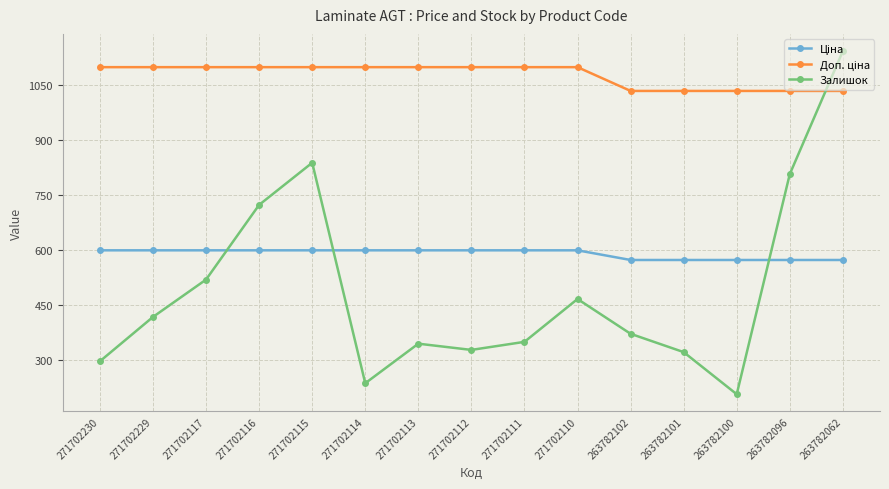

At which category is the sum across all series the highest?

263782062